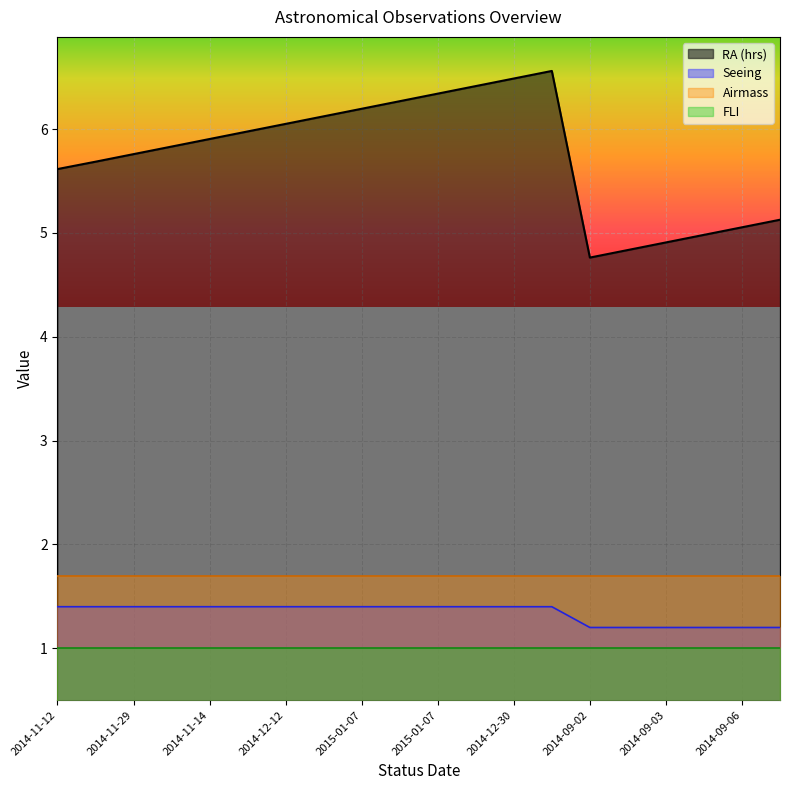

In RA (hrs), how many points are lower than both neighbors (excluding endpoints)?

1